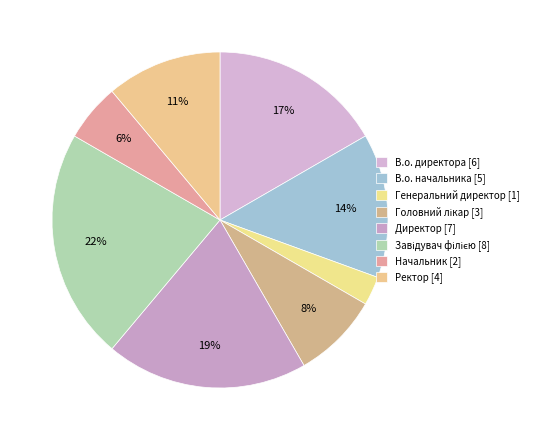

Does any single category account for the majority?

No